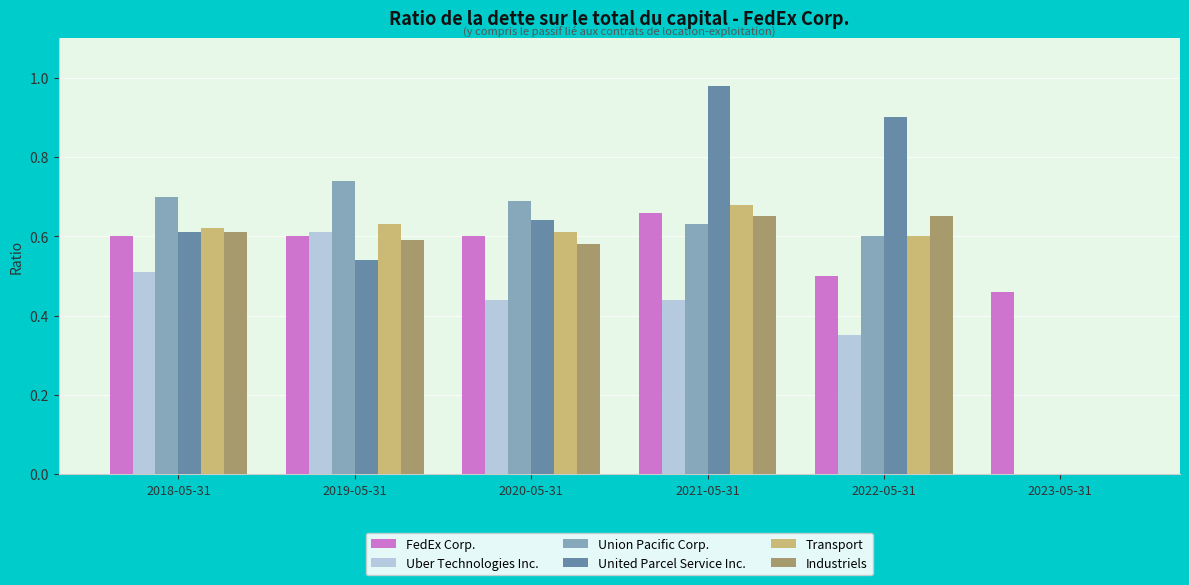

How many Uber Technologies Inc. values are between 0 and 1?

6